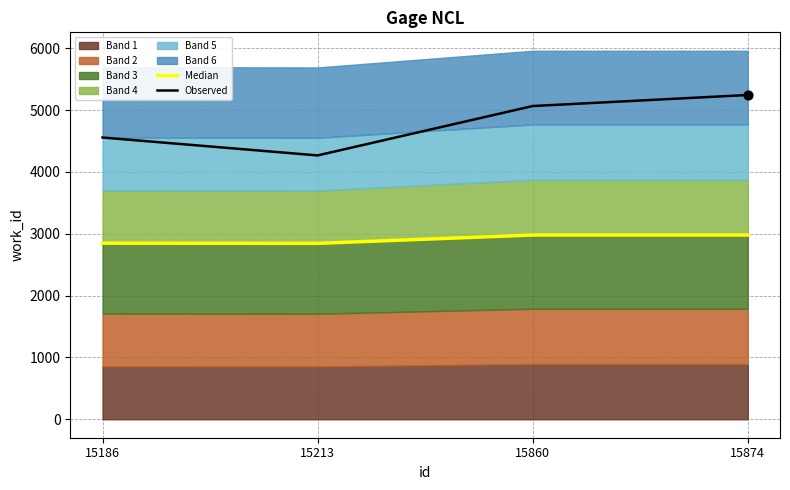

At which category is the sum across all series the highest?

15874